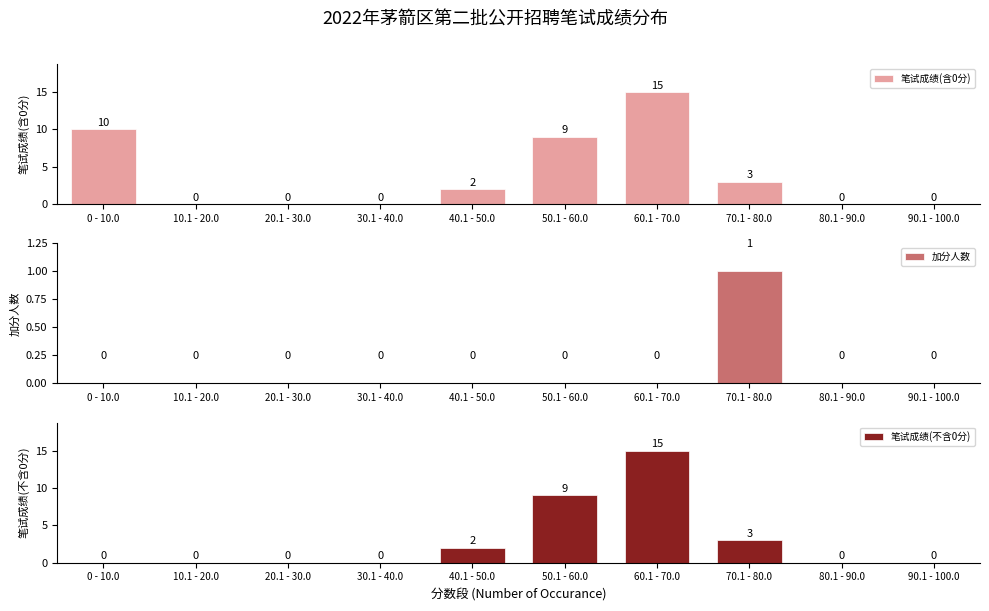

Reading right to left, extract all data points from this chart.

笔试成绩(含0分): 90.1 - 100.0=0	80.1 - 90.0=0	70.1 - 80.0=3	60.1 - 70.0=15	50.1 - 60.0=9	40.1 - 50.0=2	30.1 - 40.0=0	20.1 - 30.0=0	10.1 - 20.0=0	0 - 10.0=10
加分人数: 90.1 - 100.0=0	80.1 - 90.0=0	70.1 - 80.0=1	60.1 - 70.0=0	50.1 - 60.0=0	40.1 - 50.0=0	30.1 - 40.0=0	20.1 - 30.0=0	10.1 - 20.0=0	0 - 10.0=0
笔试成绩(不含0分): 90.1 - 100.0=0	80.1 - 90.0=0	70.1 - 80.0=3	60.1 - 70.0=15	50.1 - 60.0=9	40.1 - 50.0=2	30.1 - 40.0=0	20.1 - 30.0=0	10.1 - 20.0=0	0 - 10.0=0